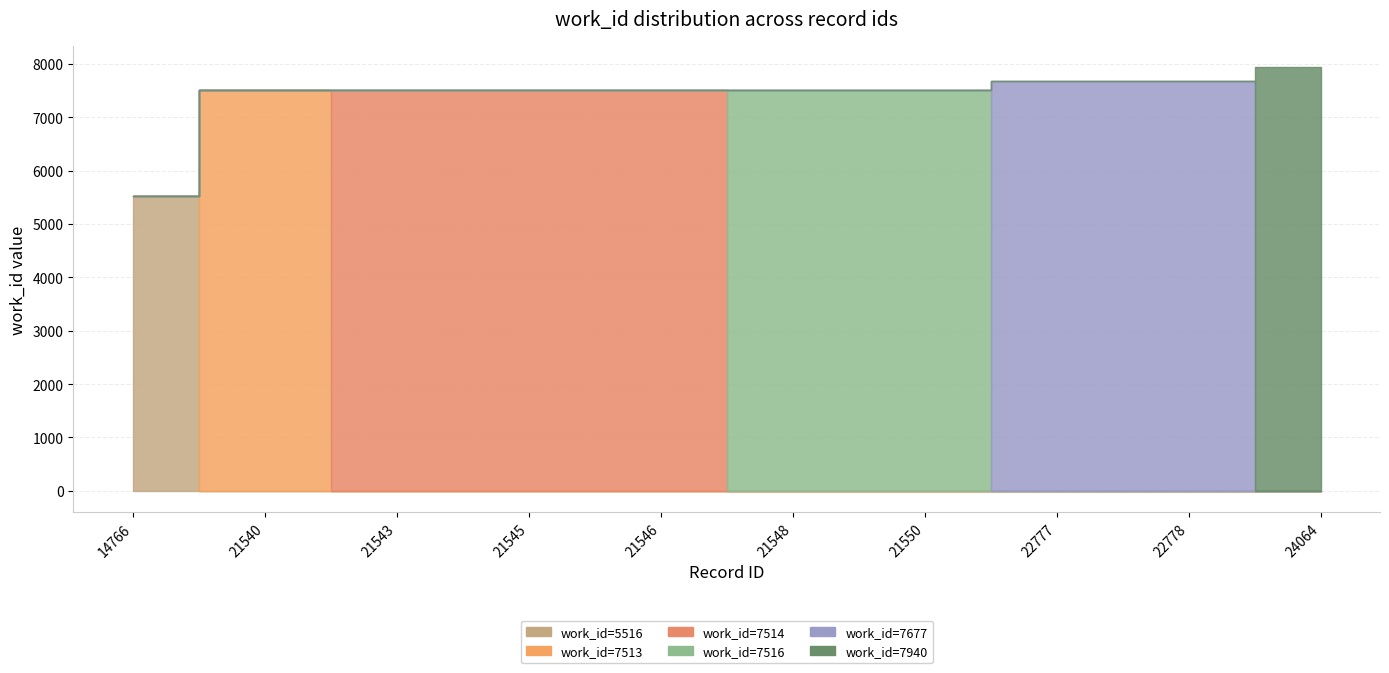

Does the chart have visible grid lines?

Yes